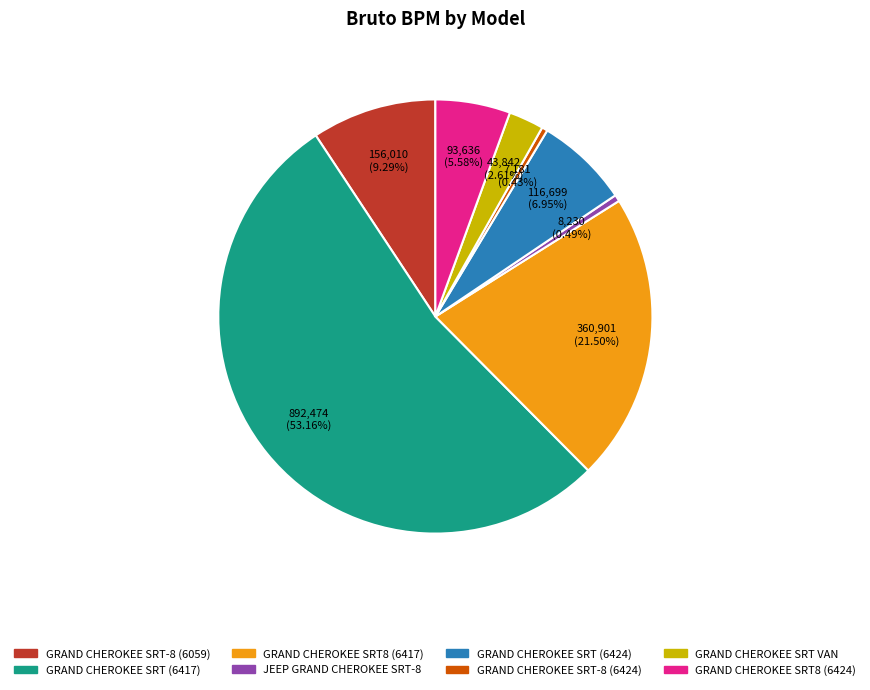

Which has a higher value, GRAND CHEROKEE SRT8 (6424) or JEEP GRAND CHEROKEE SRT-8?

GRAND CHEROKEE SRT8 (6424)